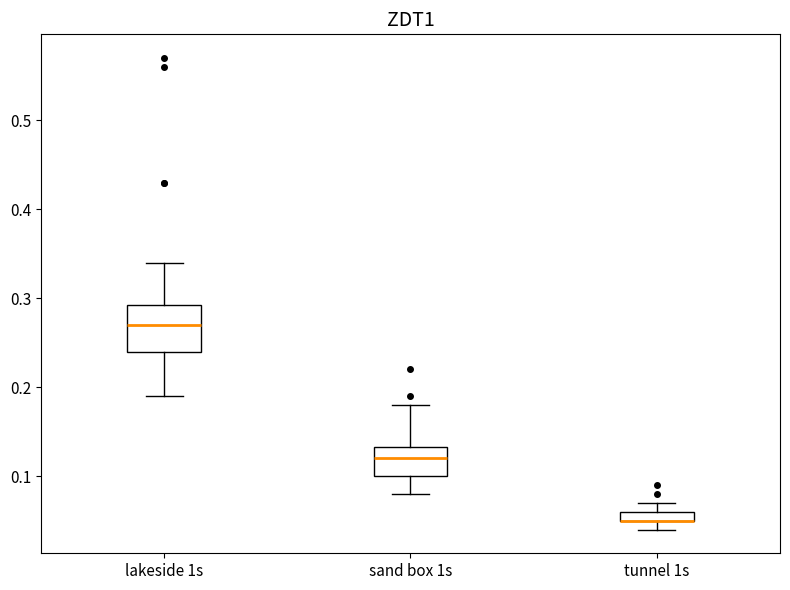

Comparing the boxes themselves (not the whiskers), which one is the tallest?

lakeside 1s